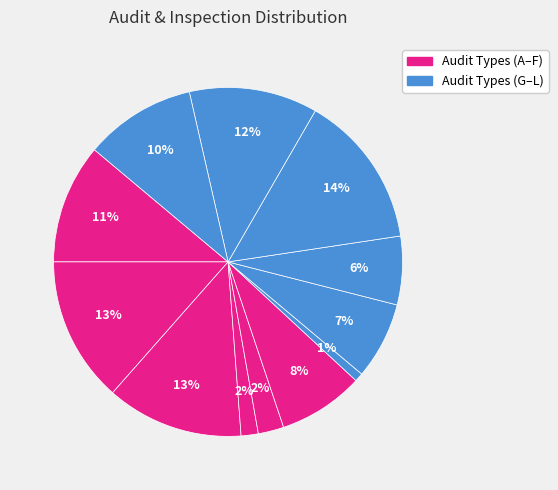

Count the number of slices in the pie.

12